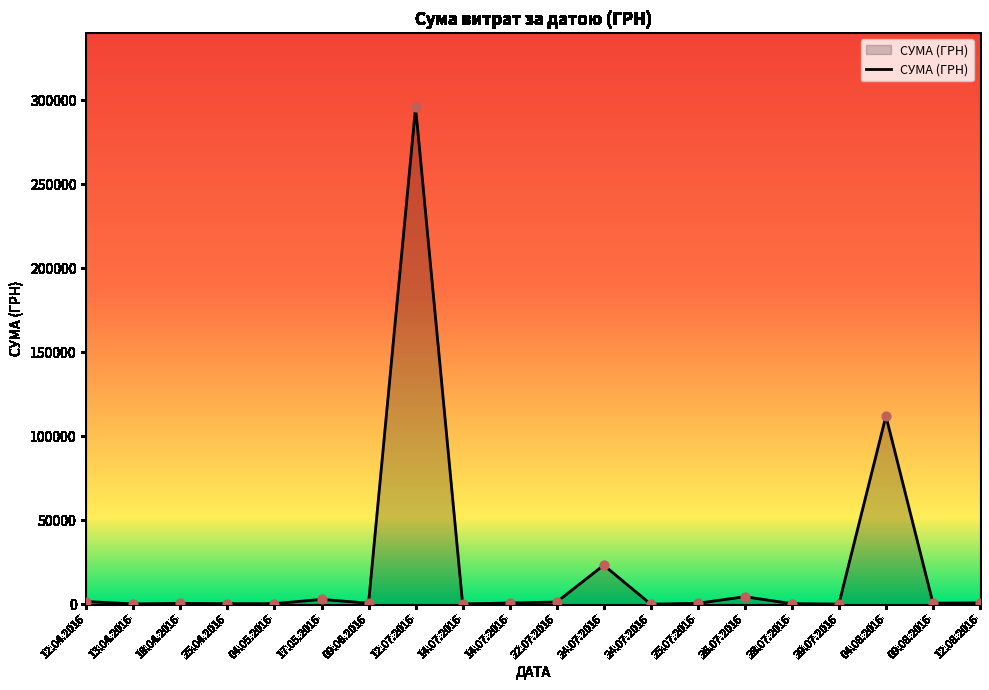

Approximately how many times larger is the value at 24.07.2016 compared to 17.05.2016?

8.0